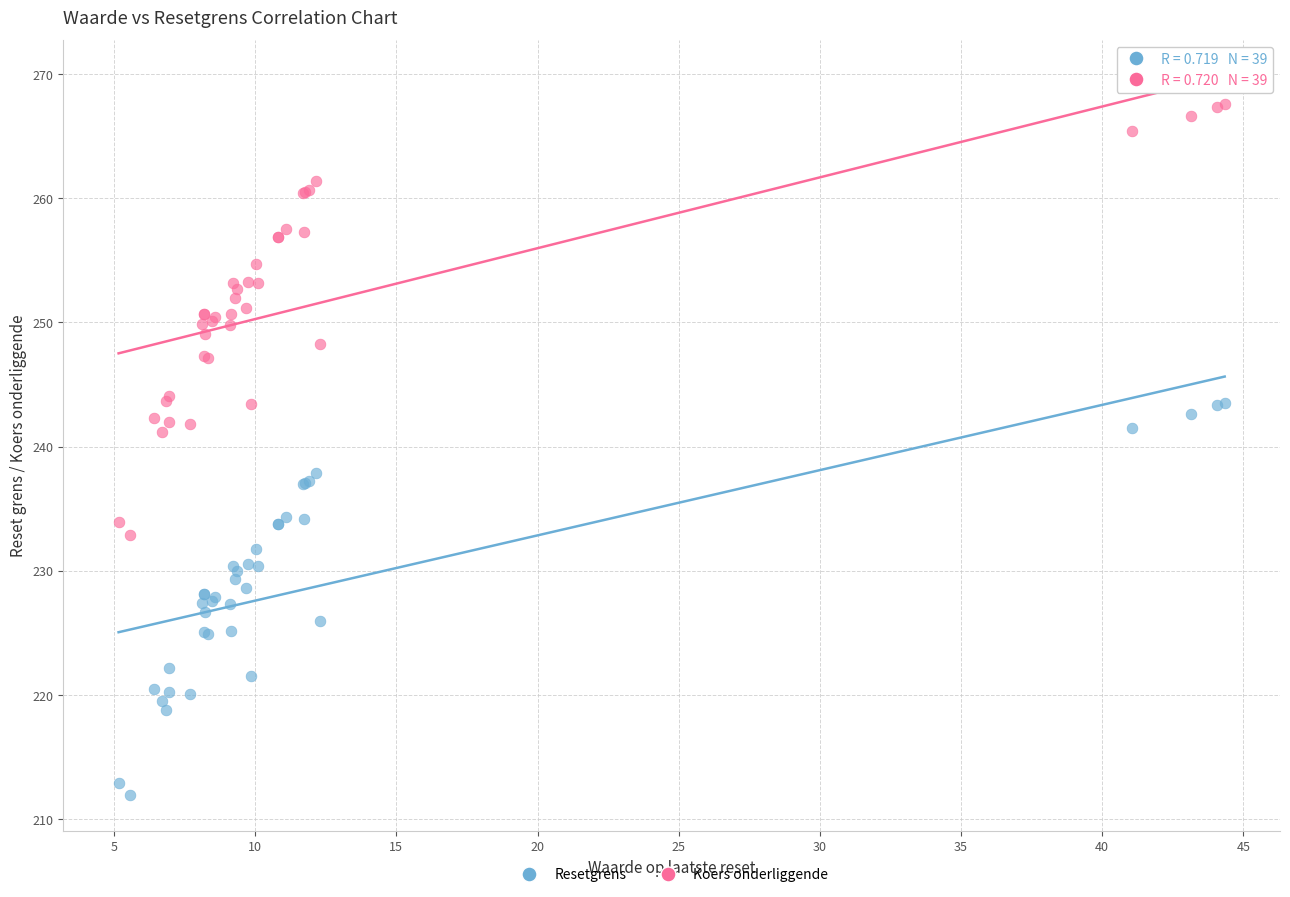

Which series reaches the maximum Y coordinate?

Koers onderliggende